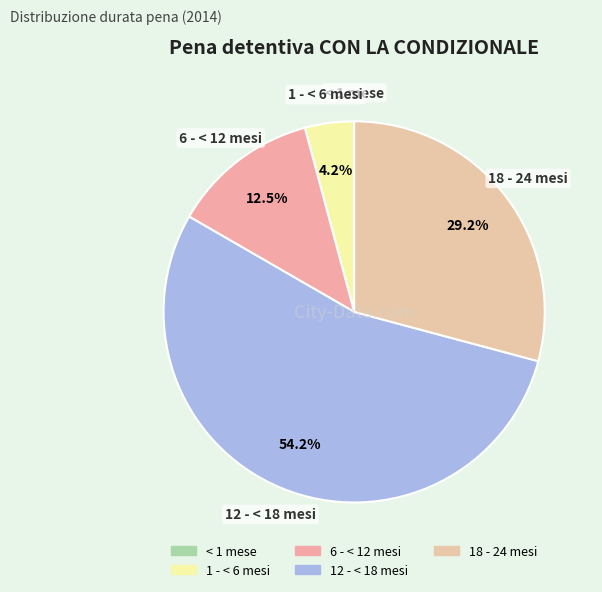

Which slice is the largest?

12 - < 18 mesi